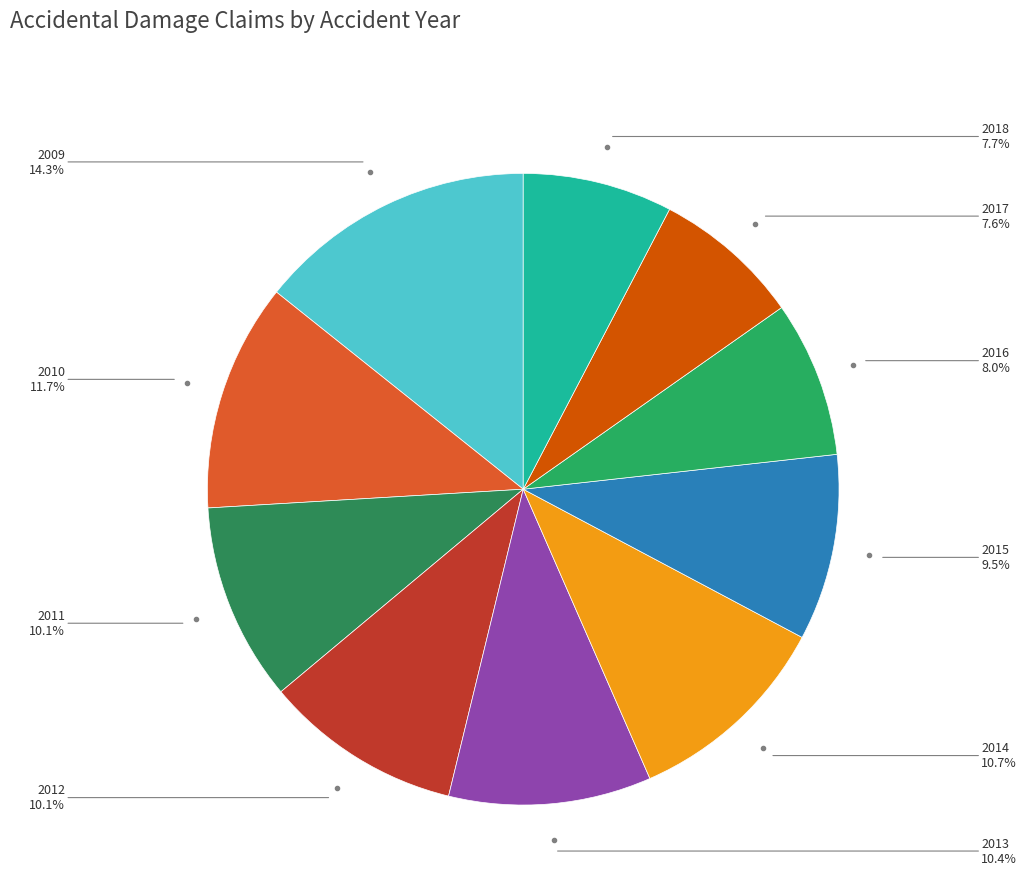

Count the number of slices in the pie.

10